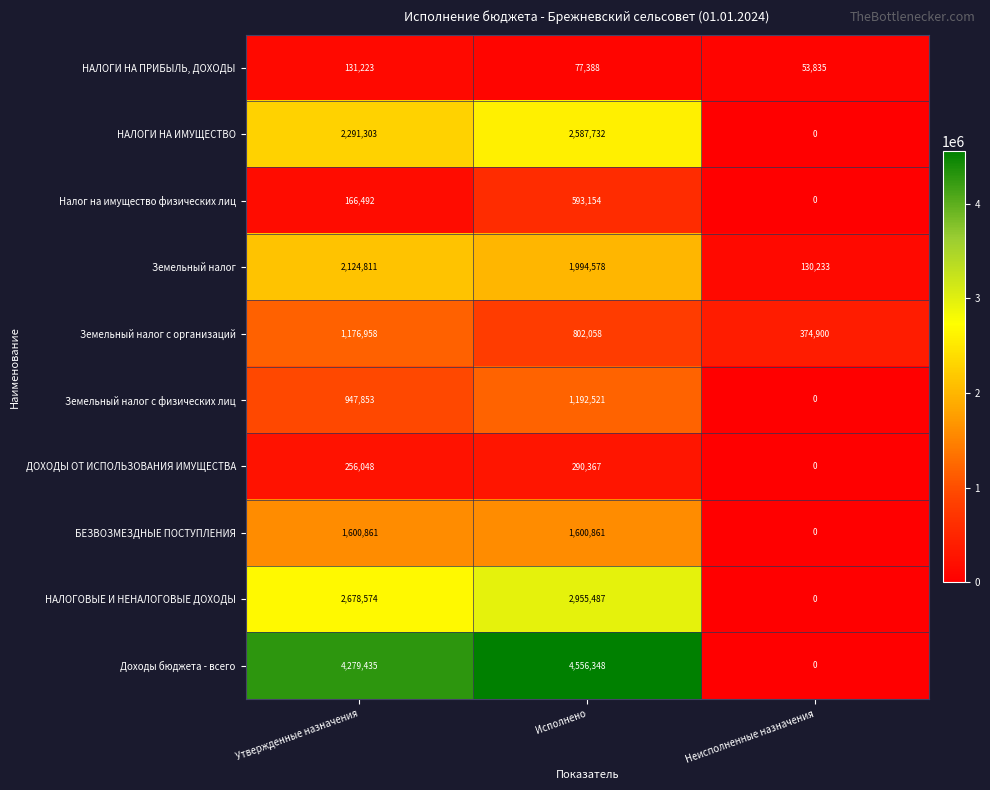

Reading left to right, transcribe all the data shown in this chart.

НАЛОГИ НА ПРИБЫЛЬ, ДОХОДЫ: 131223	77388	53835
НАЛОГИ НА ИМУЩЕСТВО: 2291303	2587732	0
Налог на имущество физических лиц: 166492	593154	0
Земельный налог: 2124811	1994578	130233
Земельный налог с организаций: 1176958	802058	374900
Земельный налог с физических лиц: 947853	1192521	0
ДОХОДЫ ОТ ИСПОЛЬЗОВАНИЯ ИМУЩЕСТВА: 256048	290367	0
БЕЗВОЗМЕЗДНЫЕ ПОСТУПЛЕНИЯ: 1600861	1600861	0
НАЛОГОВЫЕ И НЕНАЛОГОВЫЕ ДОХОДЫ: 2678574	2955487	0
Доходы бюджета - всего: 4279435	4556348	0